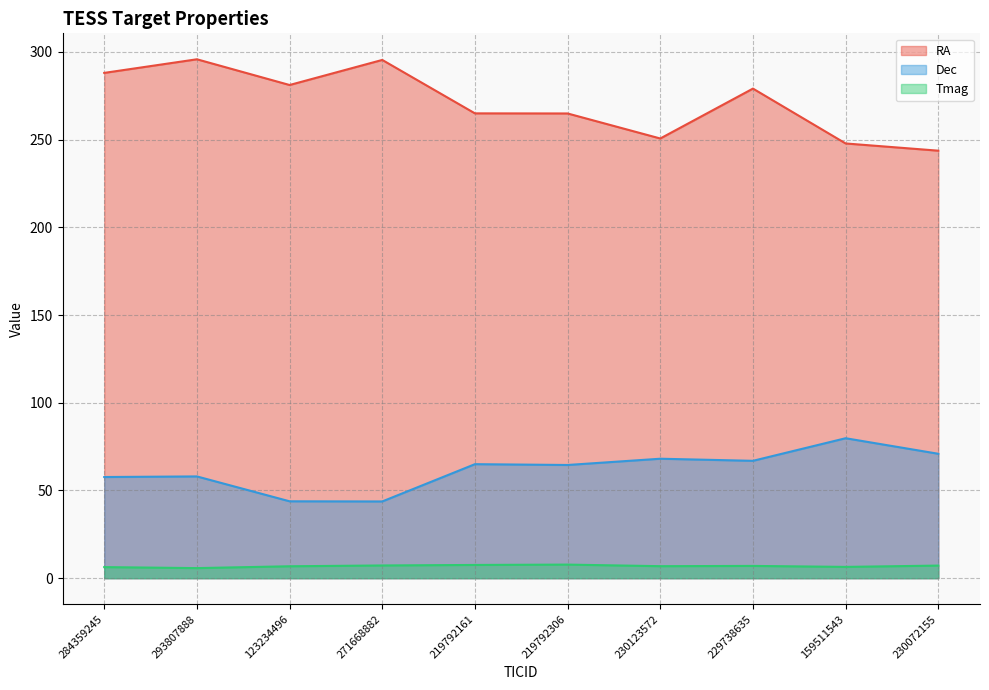

What is the spread (max minus min) of values at 284359245?

281.7